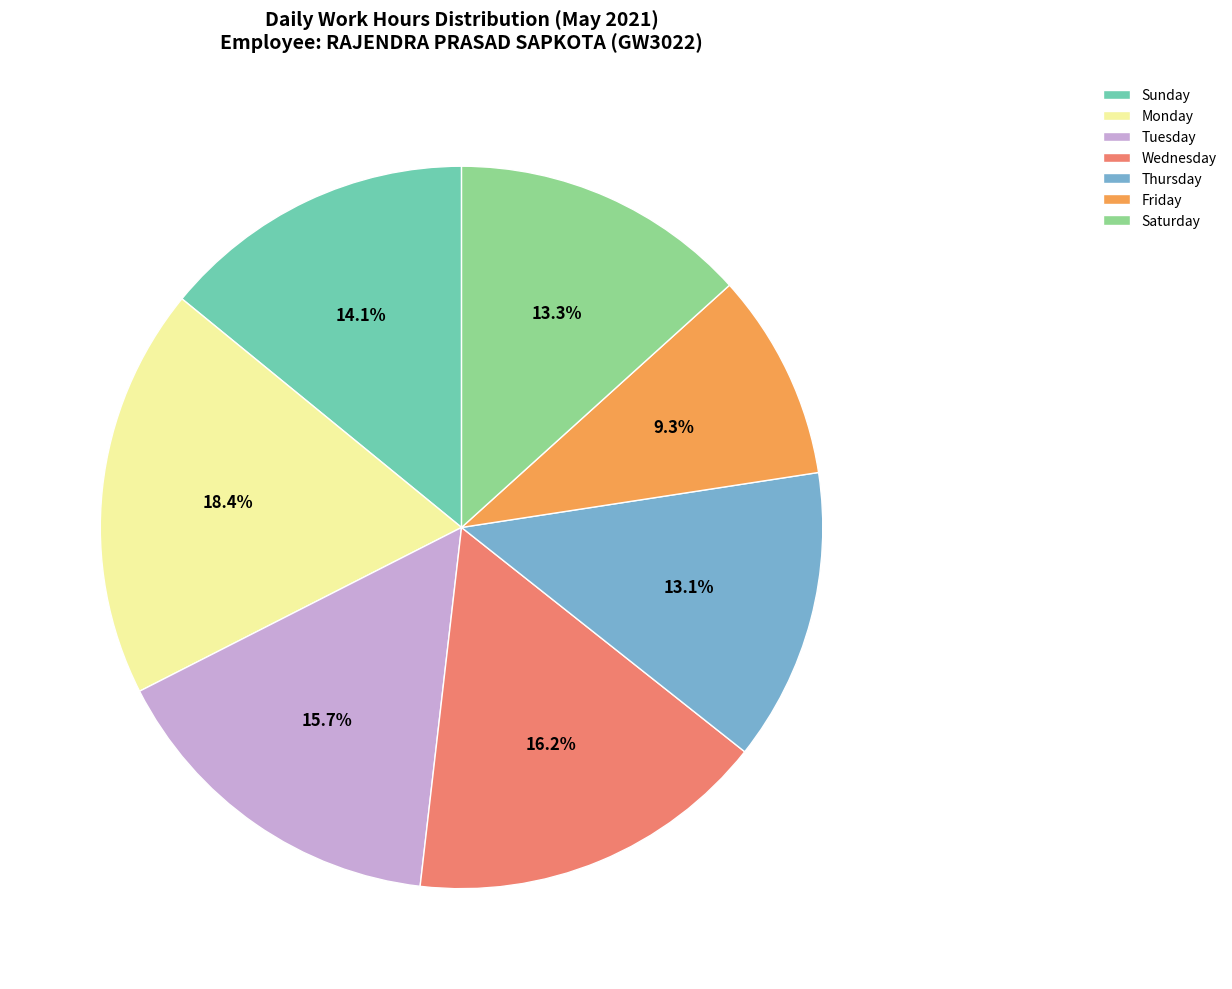

Is there any slice that represents more than half of the pie?

No